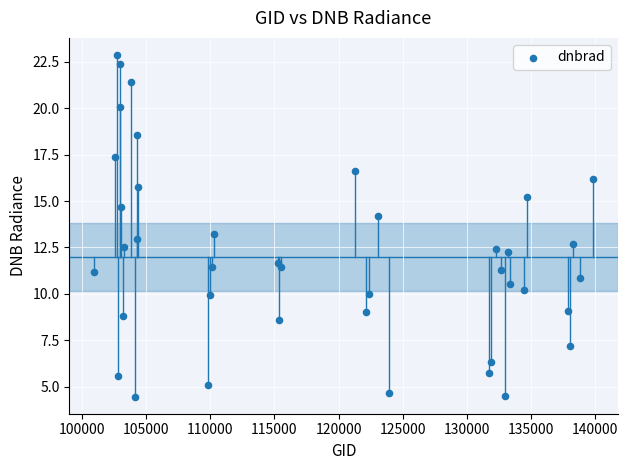

What is the range of Y values (max minus min)?

18.4